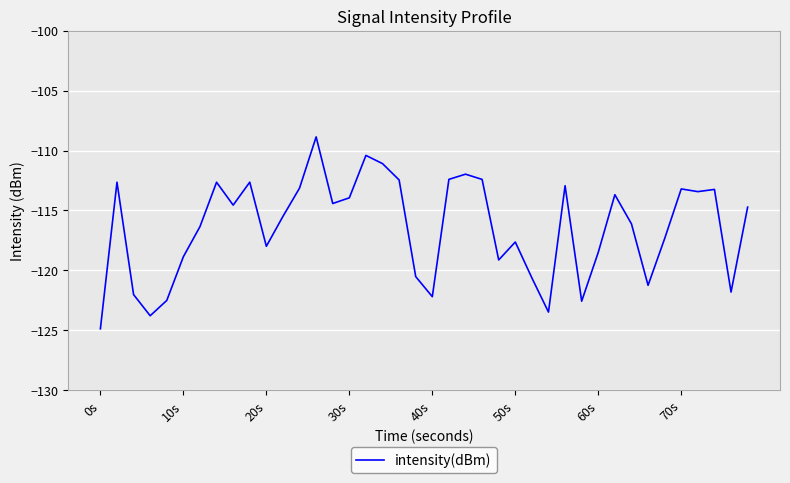

What is the greatest value displayed?

-108.9